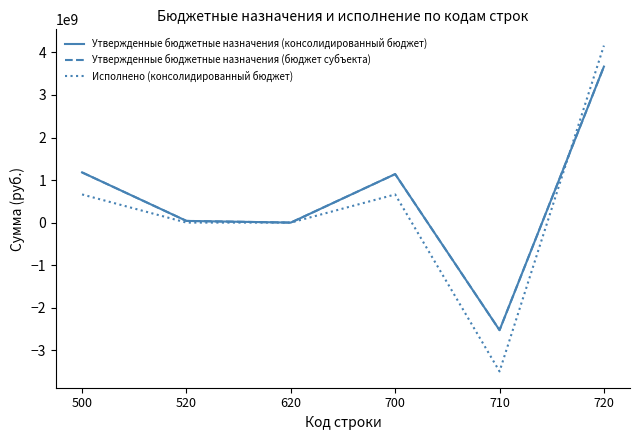

At which category does Утвержденные бюджетные назначения (бюджет субъекта) reach its first local peak?

700